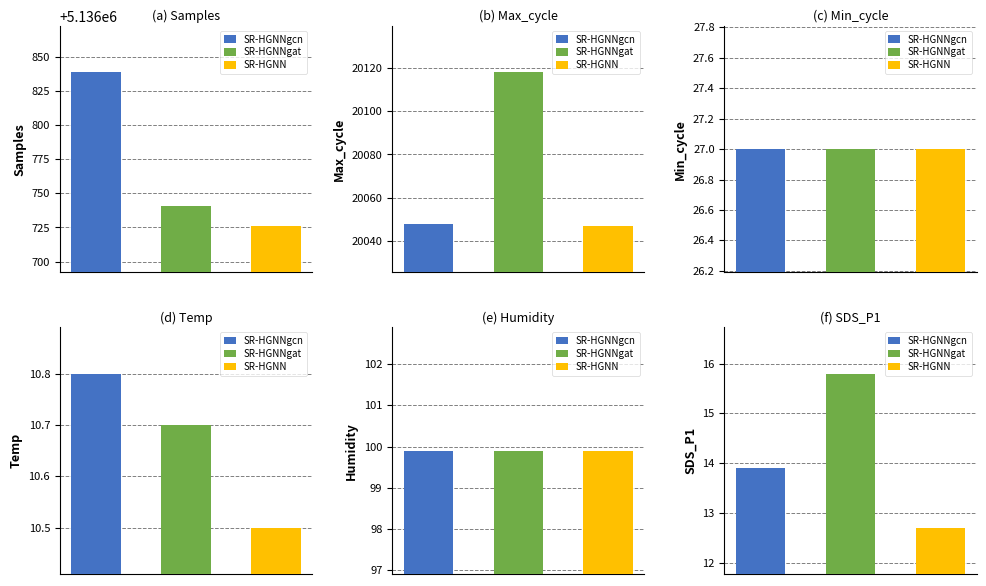

True or false: SR-HGNN has a value of 30.5 at Humidity.

False